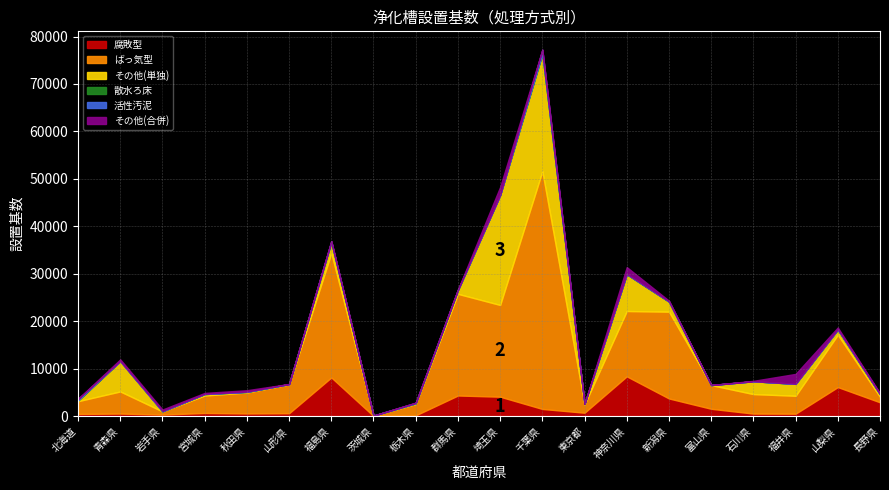

What is the label of the 8th point from the right?

東京都